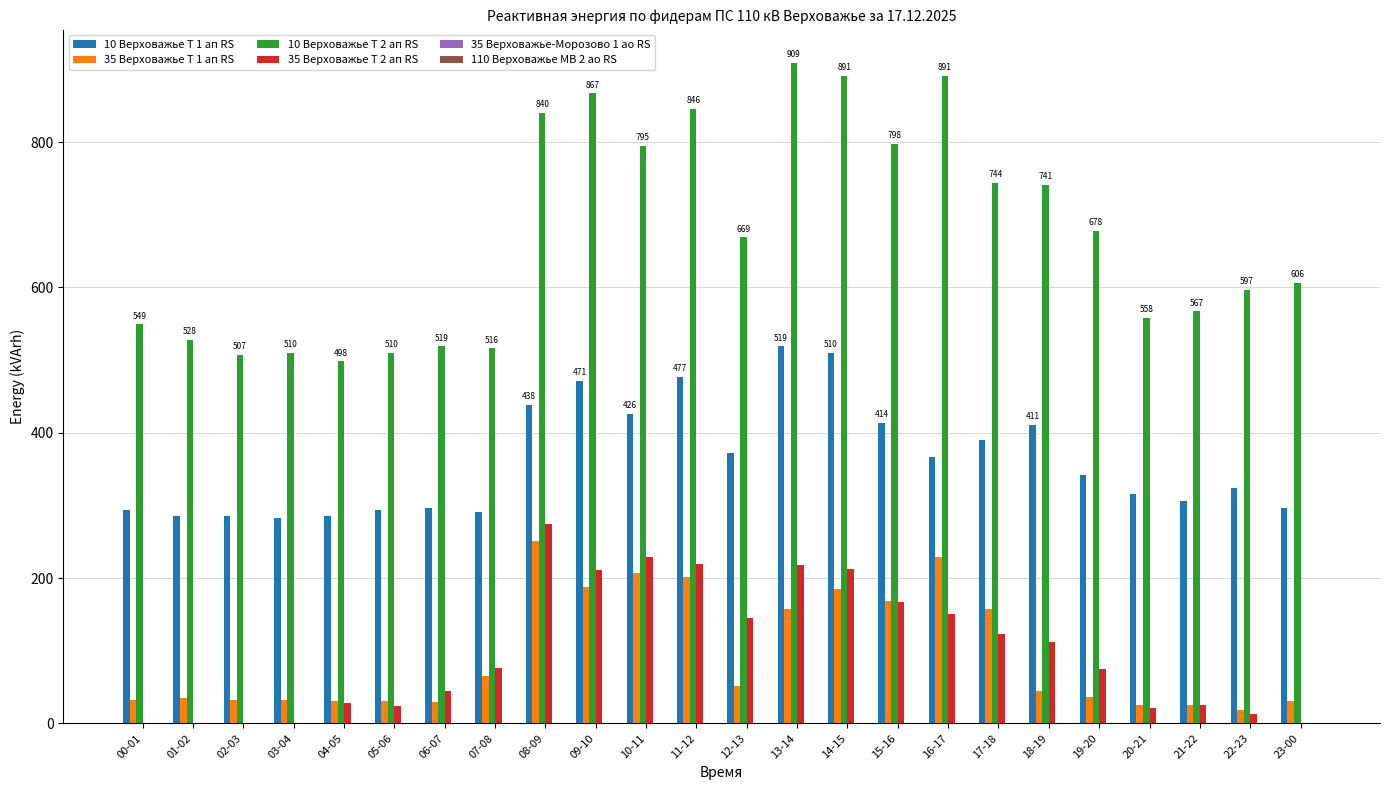

What is the total value across all series at 15-16?

1547.0